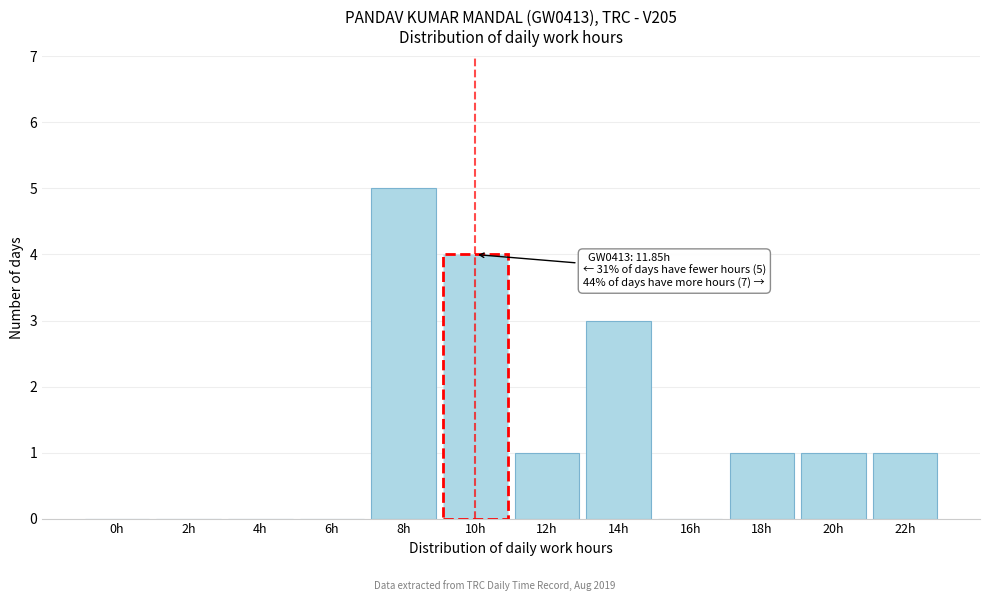

Reading right to left, list all the values displayed in this chart.

22h=1	20h=1	18h=1	16h=0	14h=3	12h=1	10h=4	8h=5	6h=0	4h=0	2h=0	0h=0